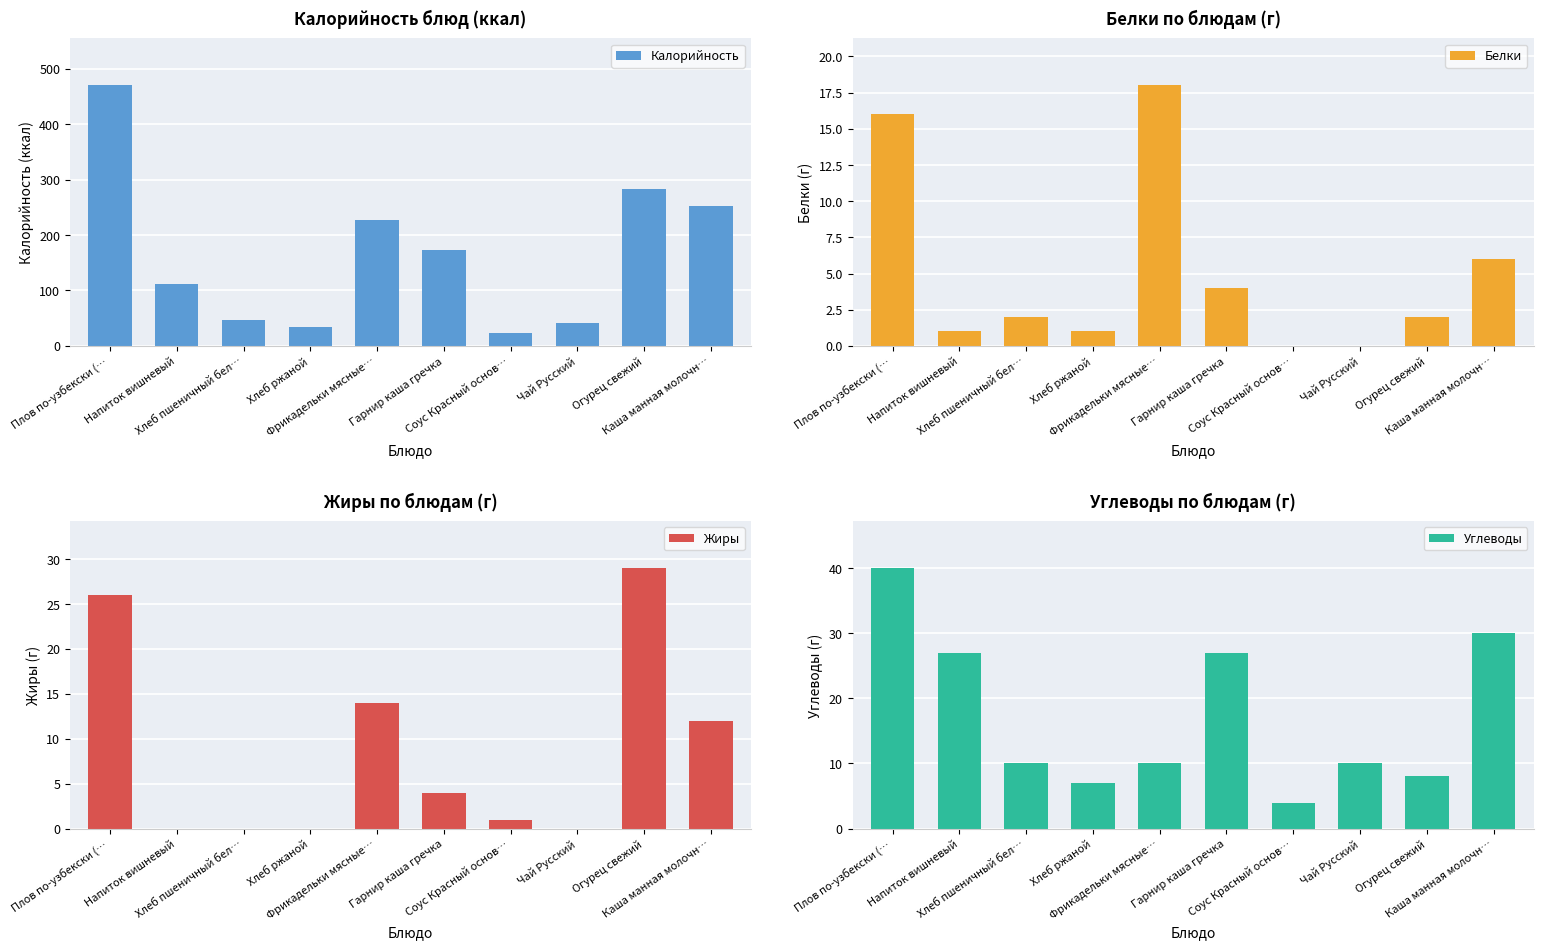

What is the difference between the maximum and minimum values in the Углеводы series?

36